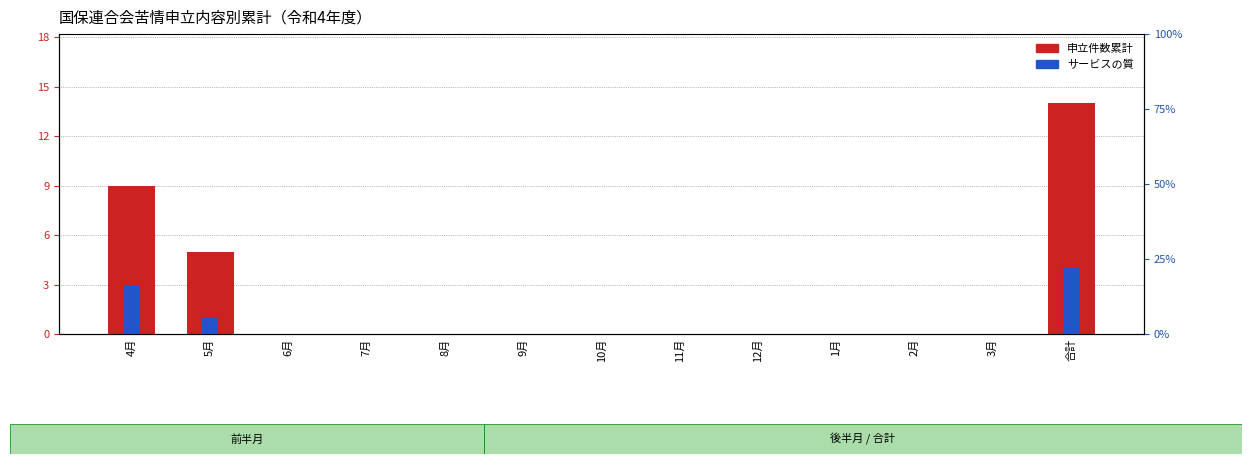

How many サービスの質 values are between 0 and 1?

11